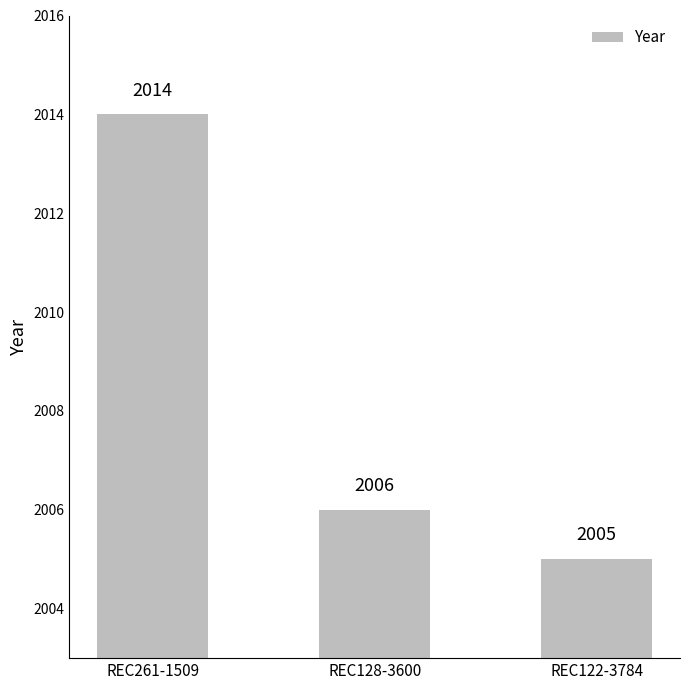

What position from the right is REC122-3784?

1